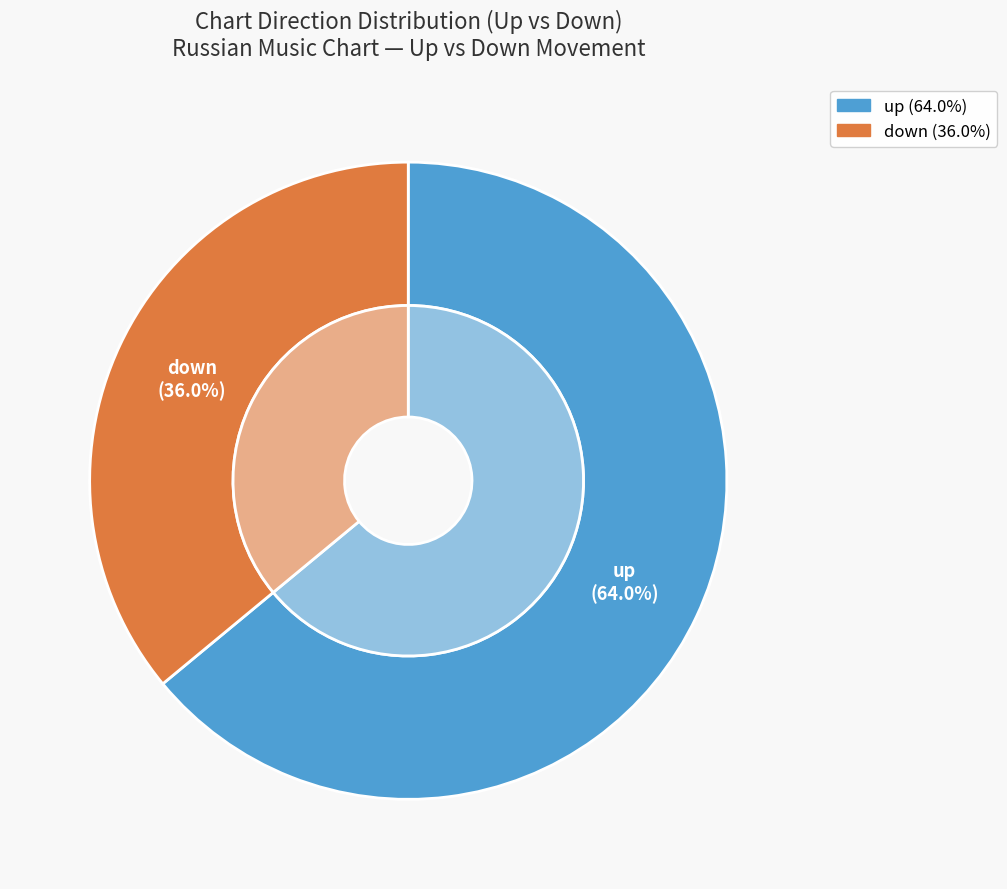

What percentage do down and up together represent?

100.0%